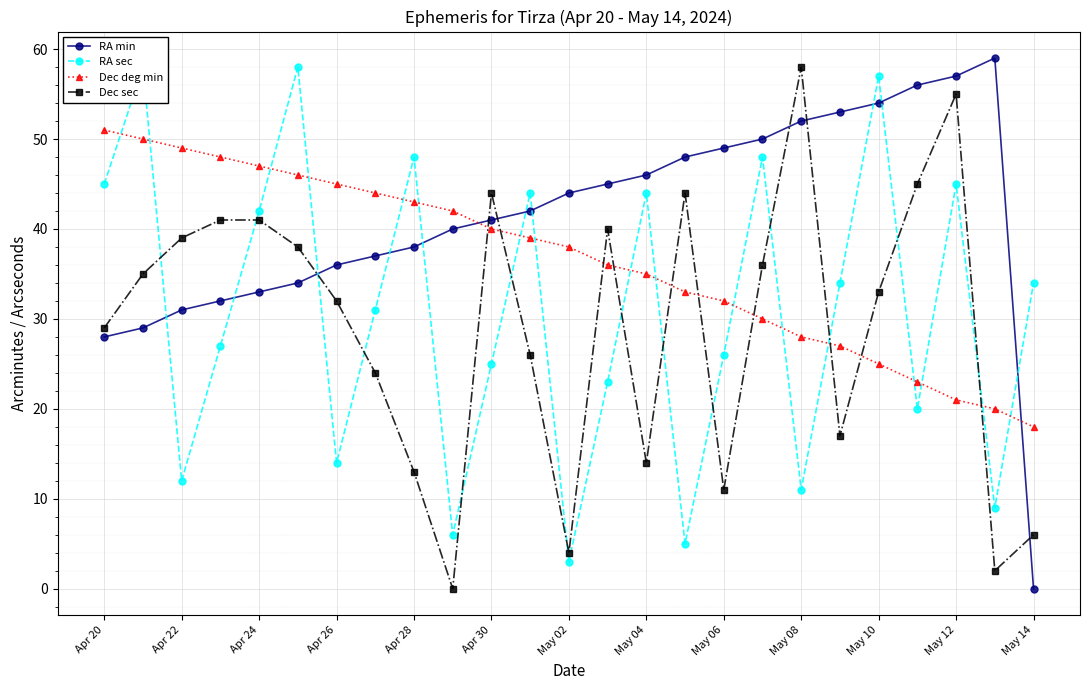

What is the approximate value of Dec deg min at Apr 30, to the nearest 10?

40